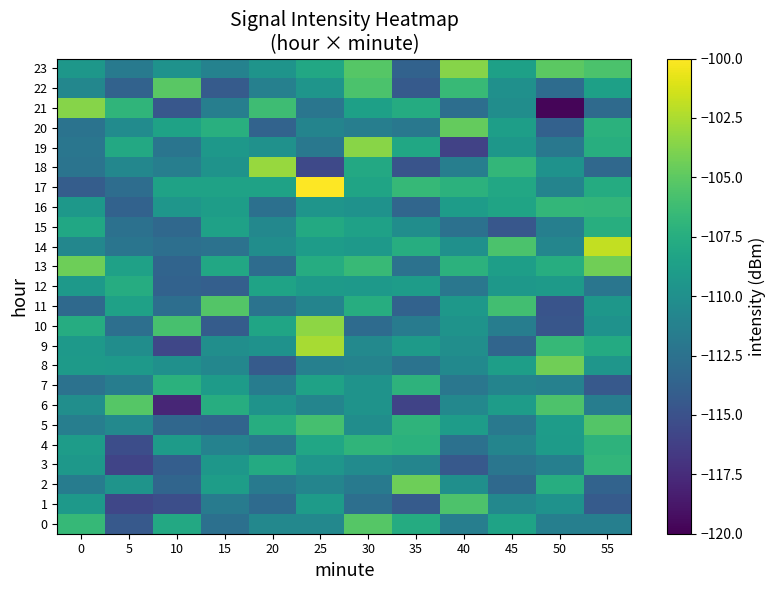

What is the minimum value shown in the chart?

-119.7